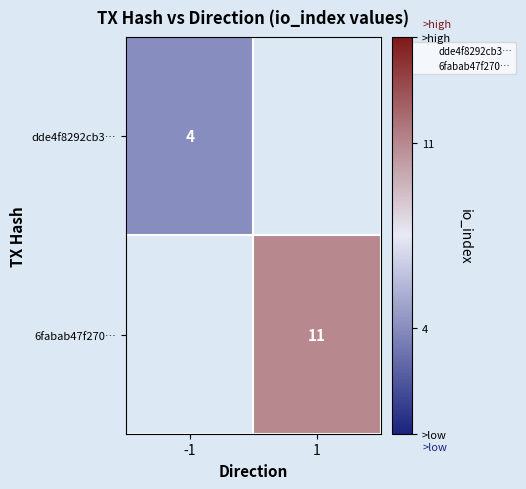

How many values in 6fabab47f270… are above zero?

1